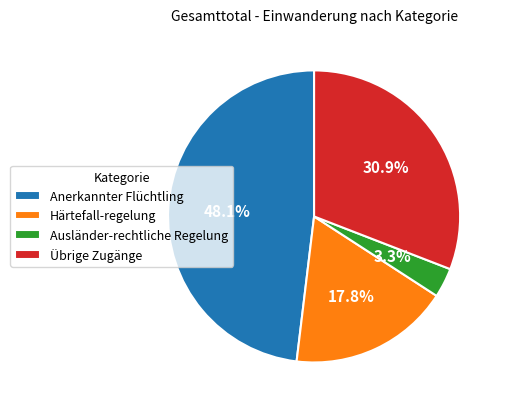

How many segments does this pie chart have?

4